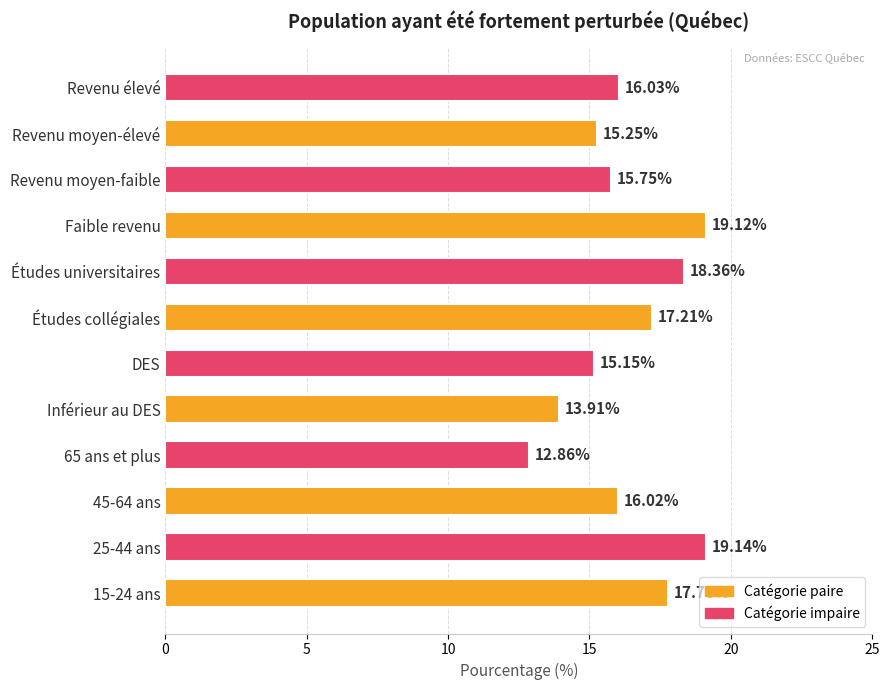

How many distinct data groups are displayed?

1